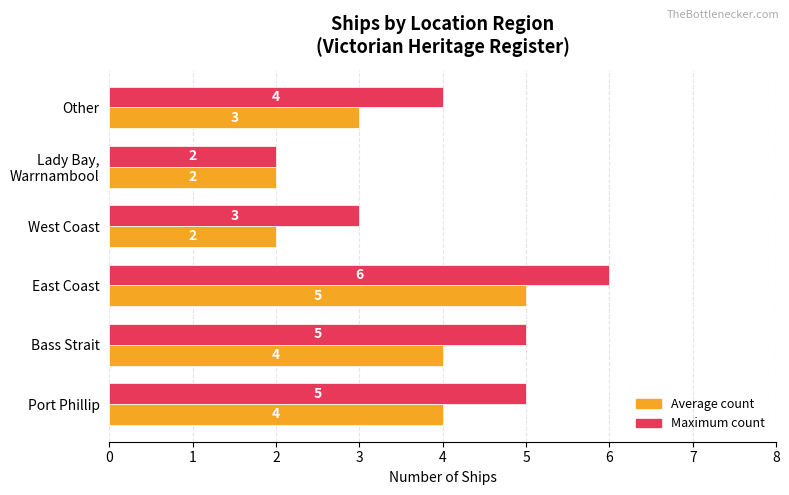

What is the total value across all series at Other?

7